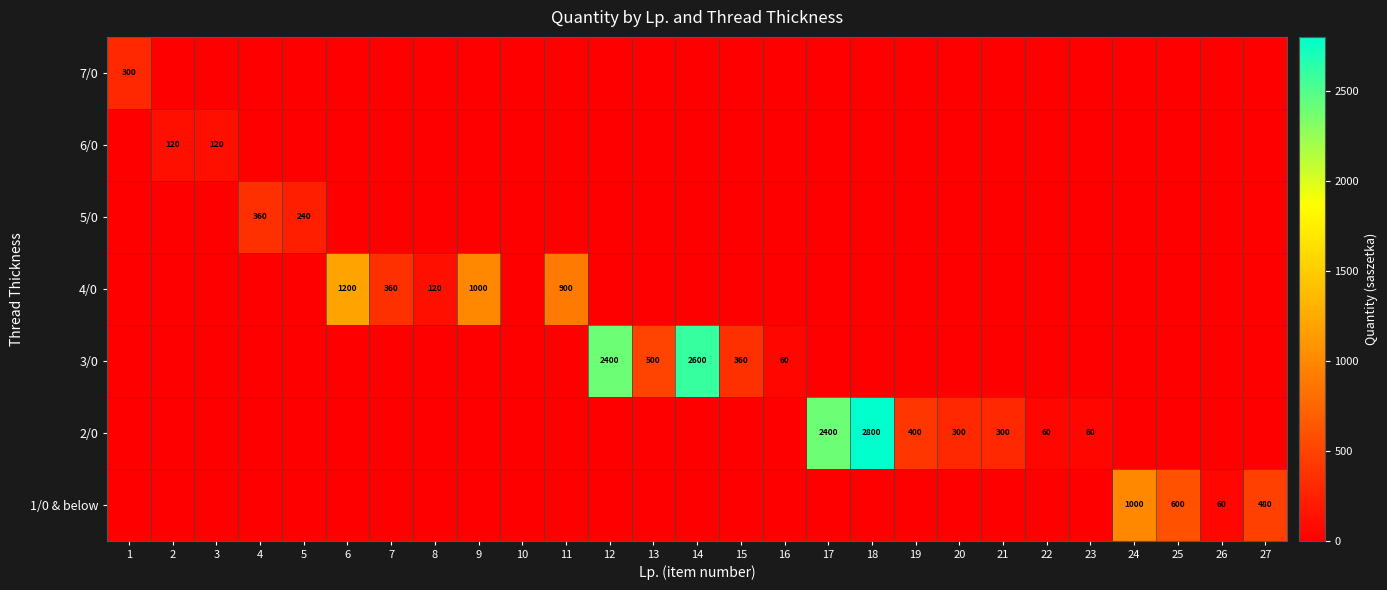

The value of 2/0 at 22 is 20. True or false?

False